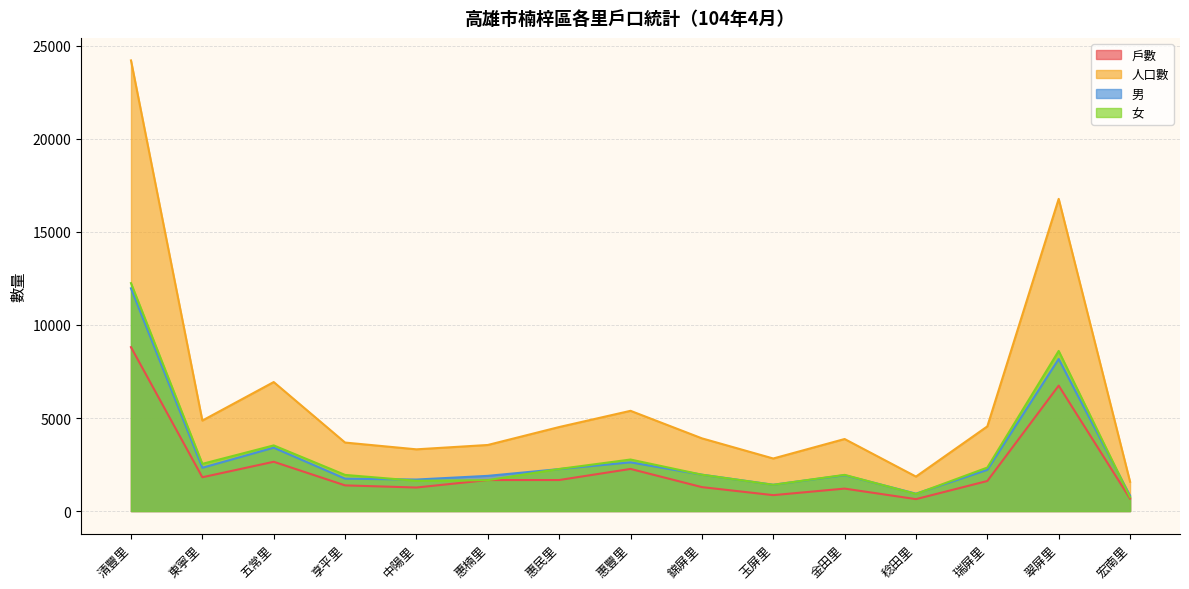

What is the label of the 1st point from the left?

清豐里